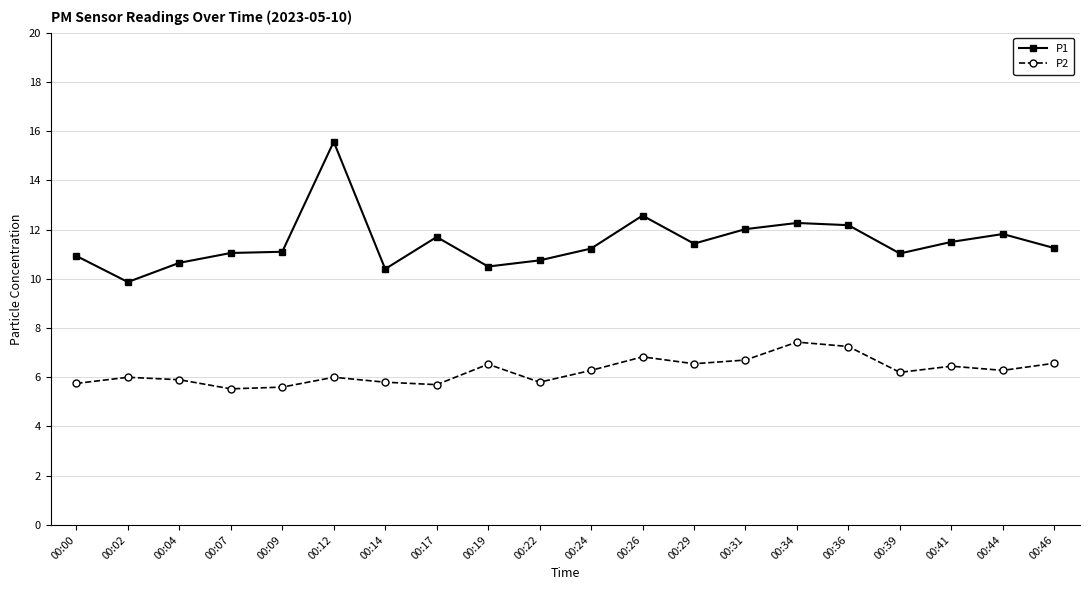

What is the sum of all P1 values?

229.8